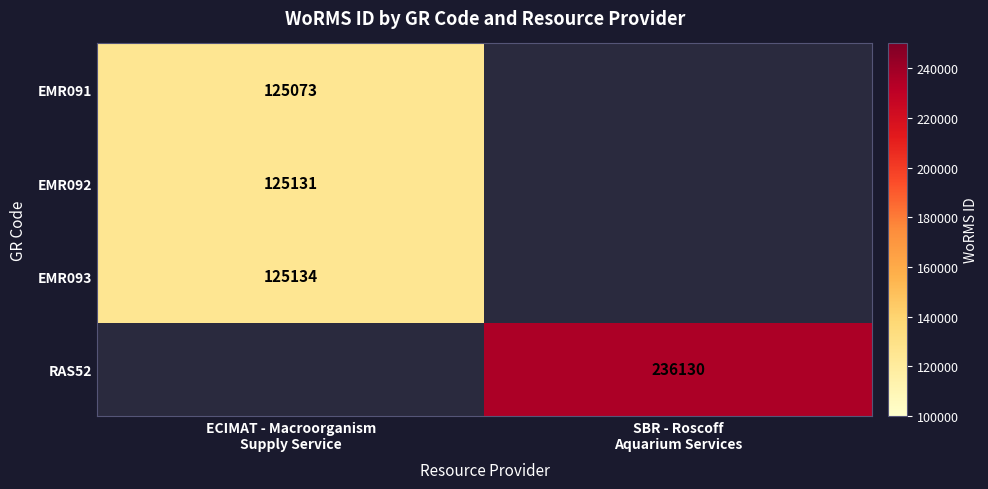

What value does the EMR091 series have at ECIMAT - Macroorganism Supply Service?

125073.0